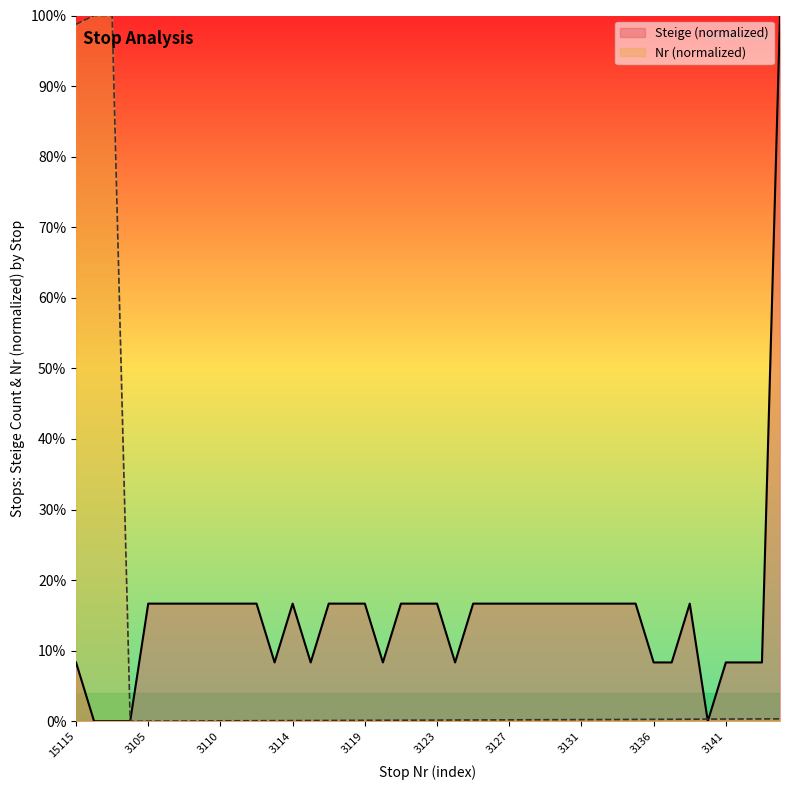

True or false: Nr has a value of 0.0 at 3110.

True